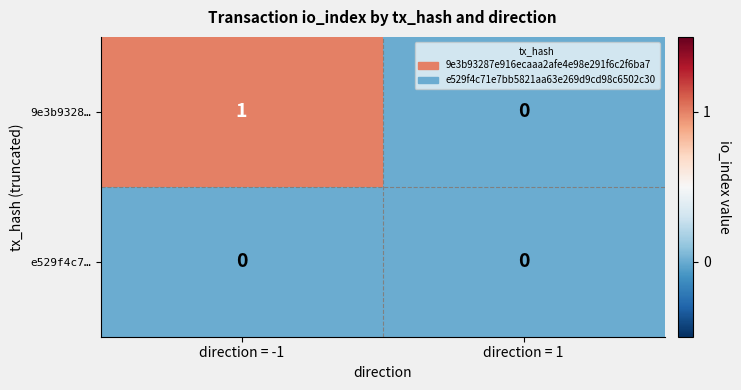

Which series has the largest range (max minus min)?

9e3b9328…